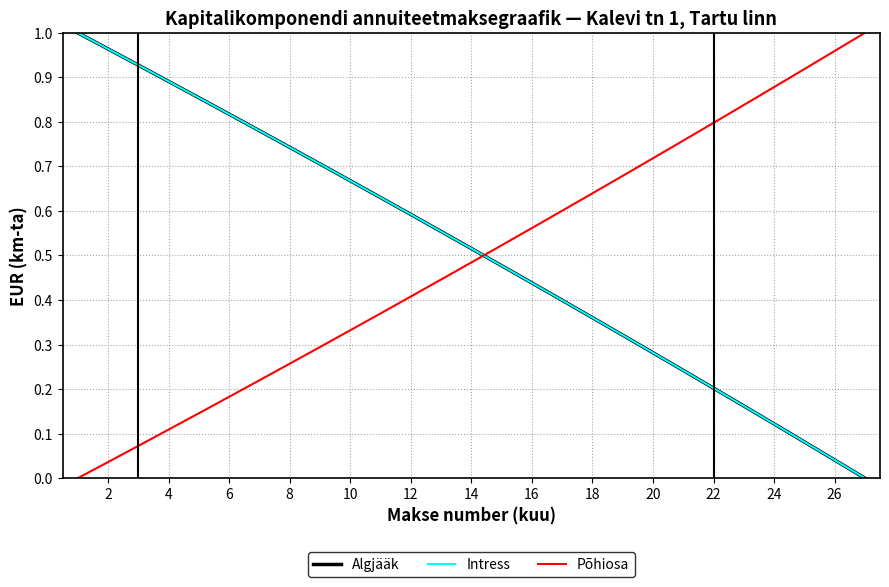

True or false: Intress has more than 1 interior local peaks.

False